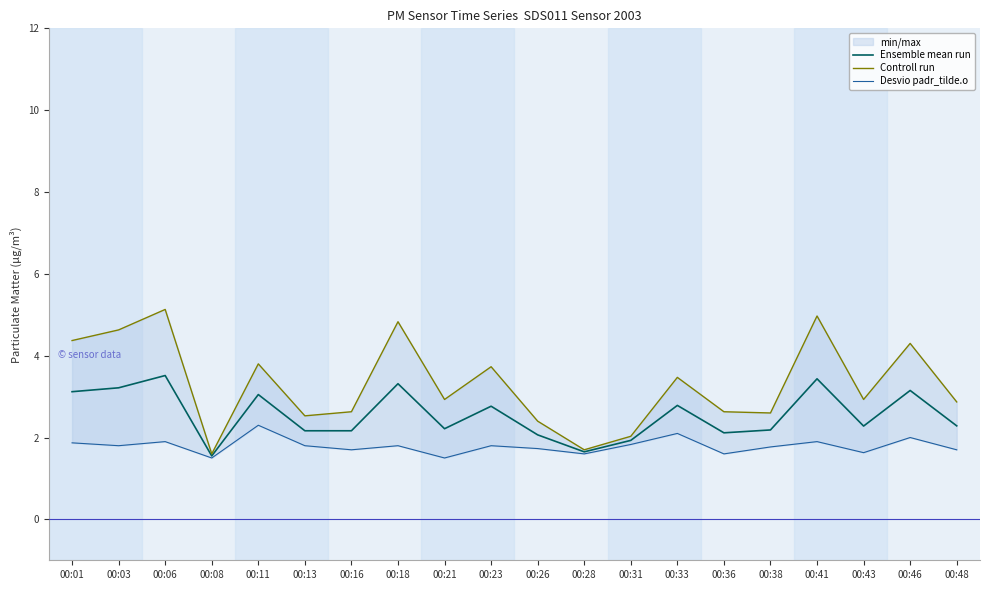

What is the greatest value displayed?

5.1